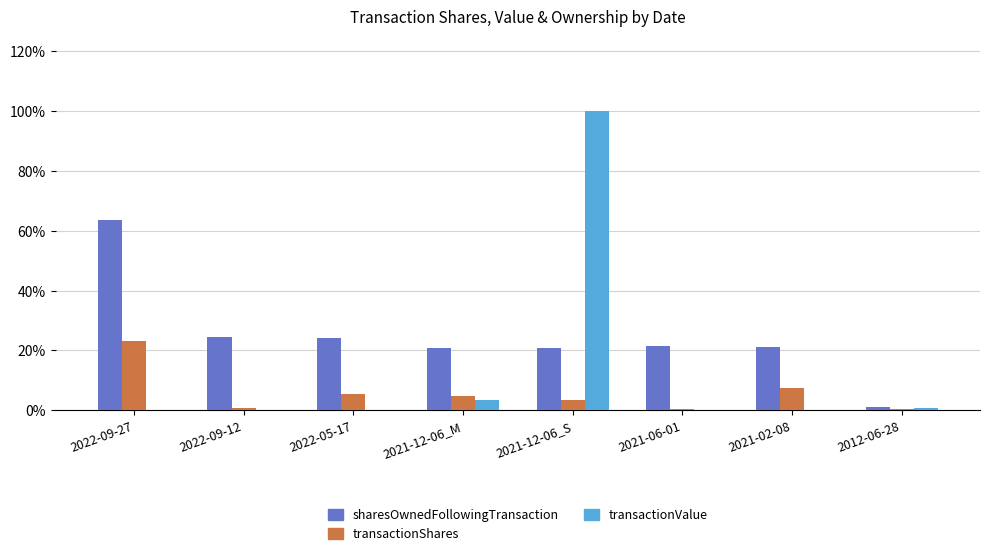

What is the greatest value displayed?

100.0